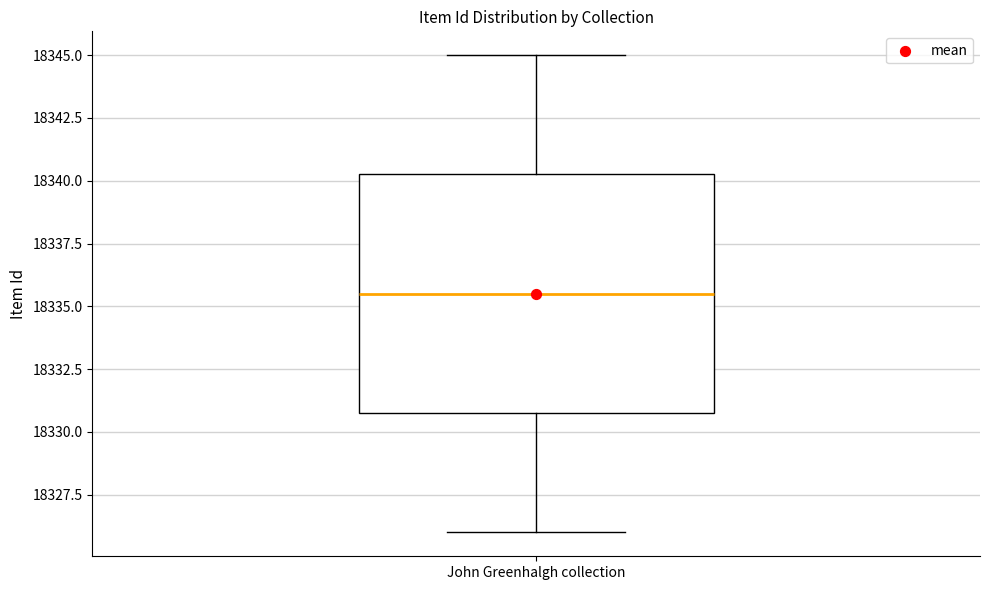

Read this box plot against the y-axis: the position of the median line, the range covered by the box, and the ends of both whiskers. The values are not printed on the chart, so give them approximately, as read against the axis.

median 18335.5, box 18331.0 to 18340.5, whiskers 18326.0 to 18345.0